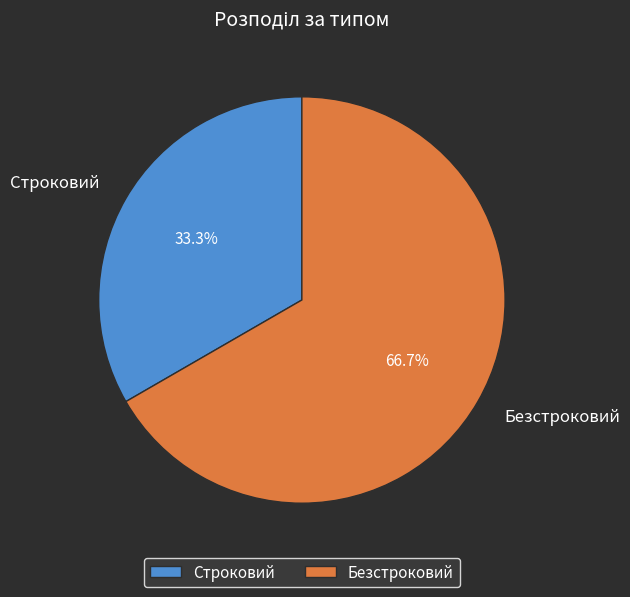

The Безстроковий slice represents 67% of the pie. True or false?

True